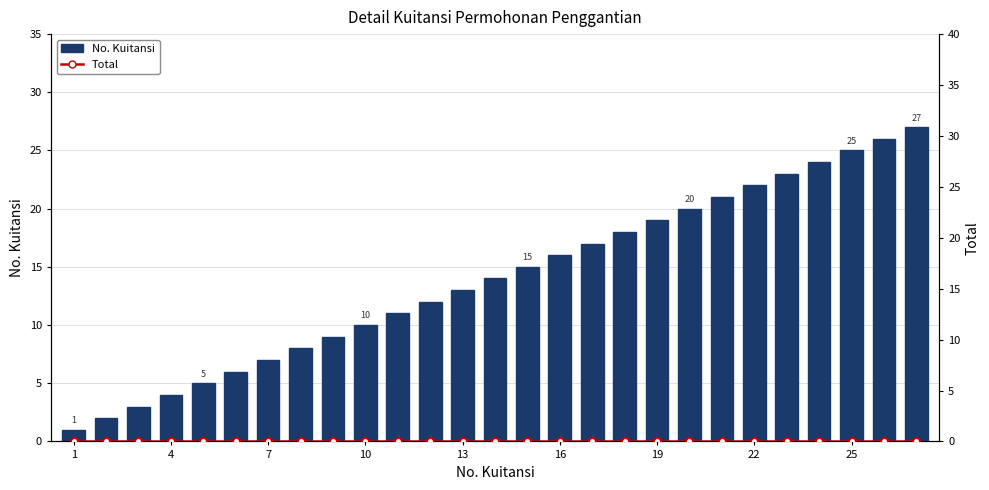

Between 12 and 14, which series saw the biggest shift?

No. Kuitansi